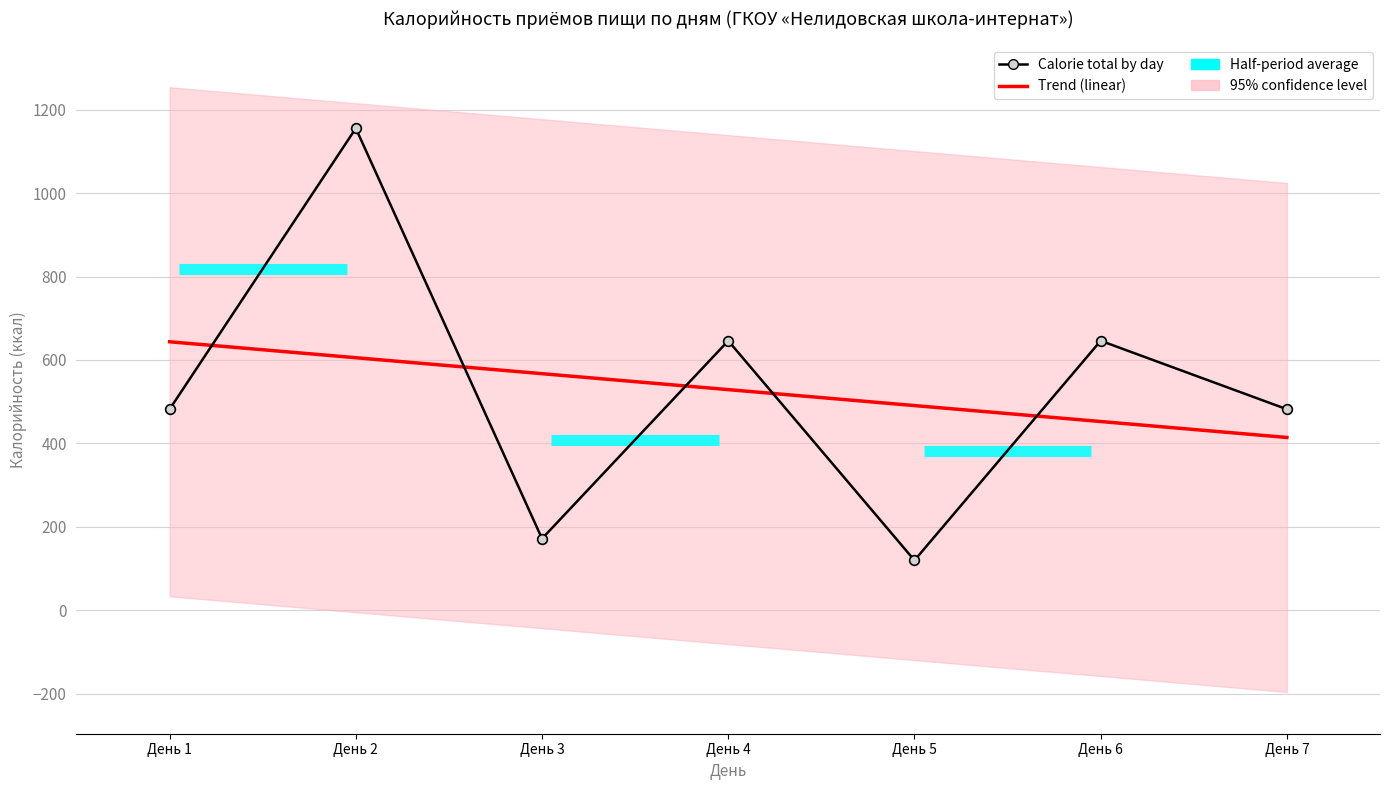

How many intersections are there between Calorie total by day and Trend (linear)?

5